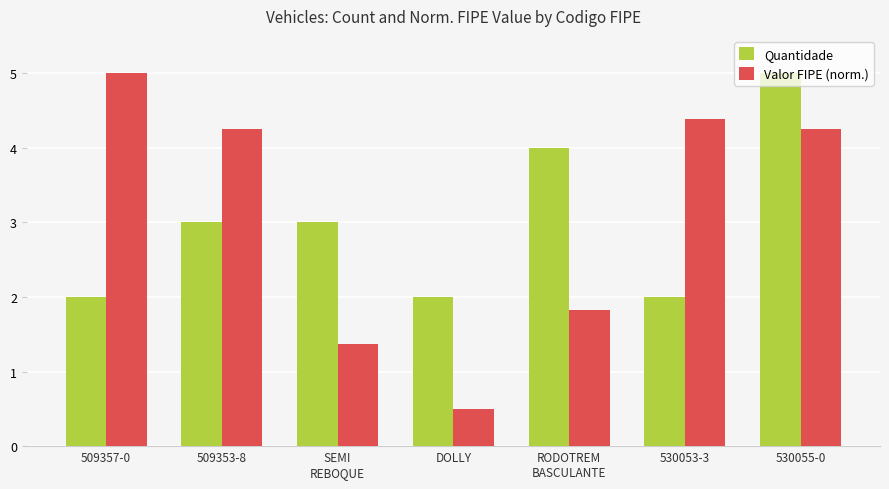

Which series has the largest total across all categories?

Valor FIPE (norm.)